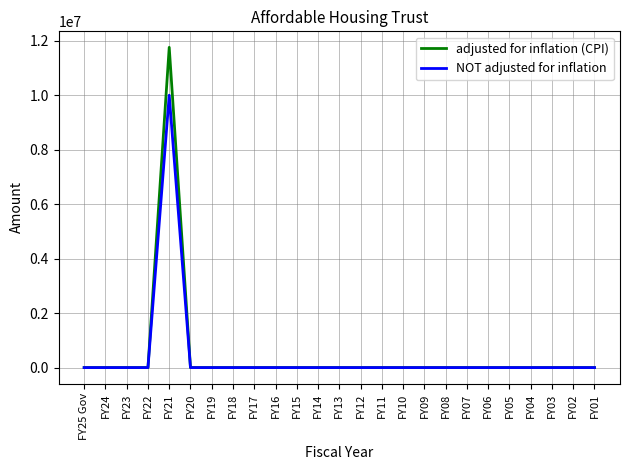

Which category has the highest value in the NOT adjusted for inflation series?

FY21